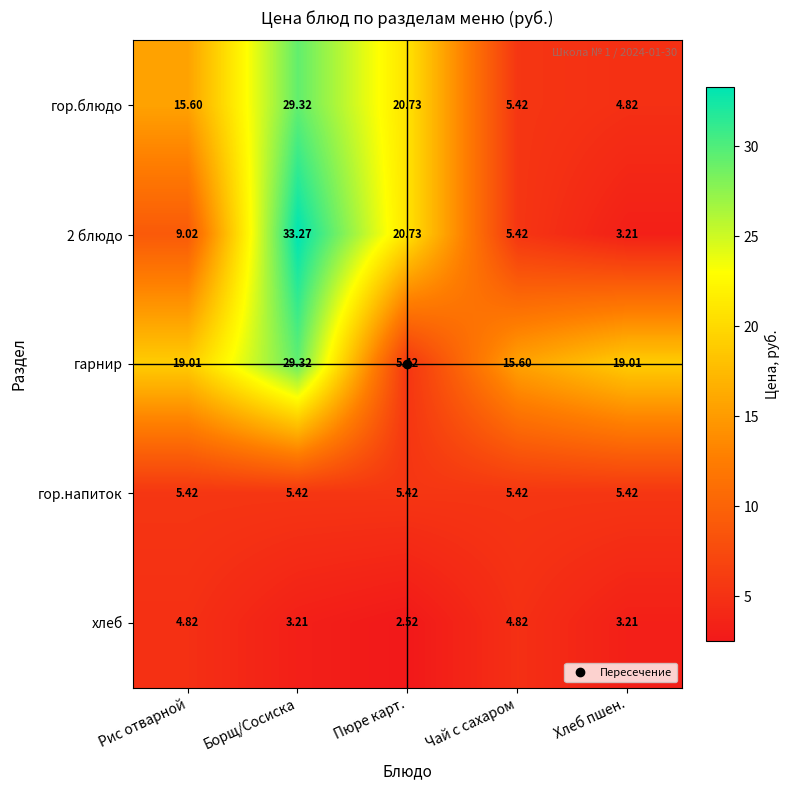

Which category has the lowest value across all series?

Пюре карт.